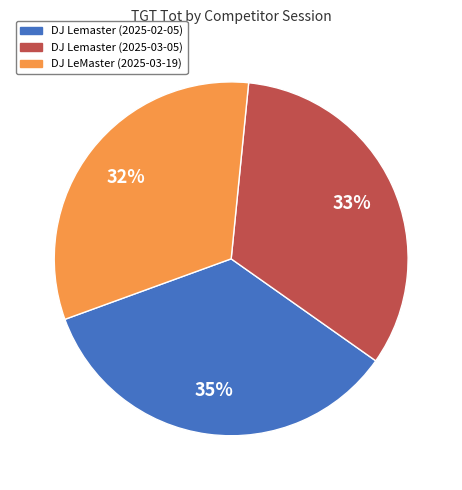

Do DJ Lemaster (2025-02-05) and DJ LeMaster (2025-03-19) together represent more than half of the pie?

Yes